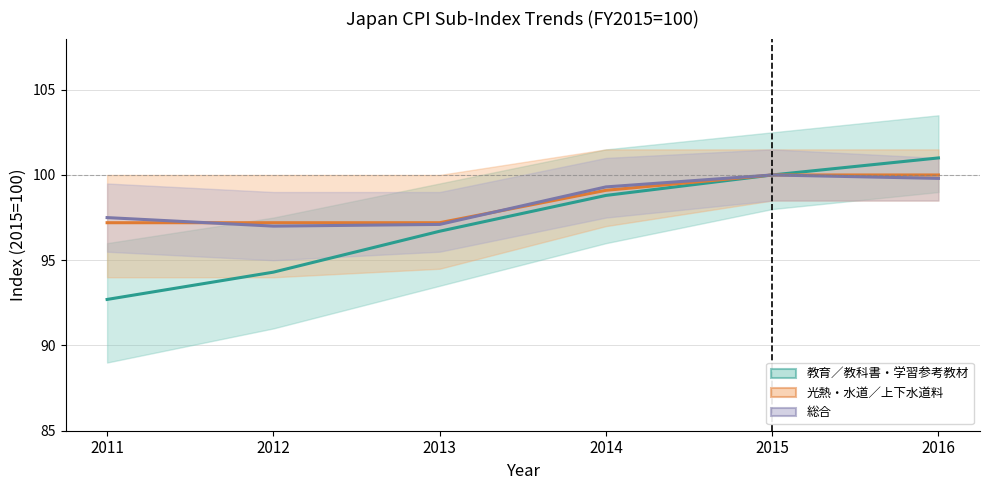

What are all the series names shown in the legend?

教育／教科書・学習参考教材, 光熱・水道／上下水道料, 総合